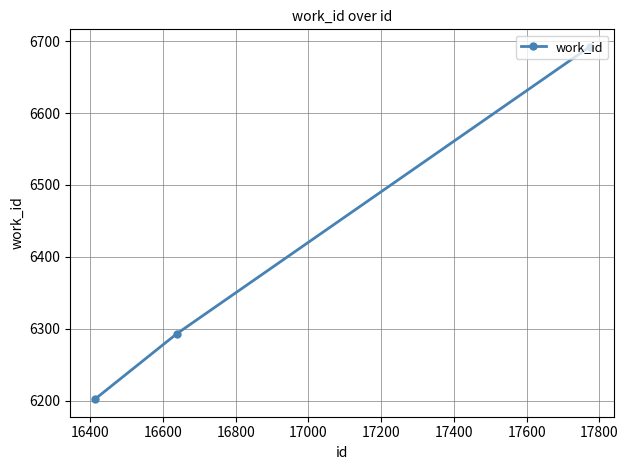

What is the sum of all values?

19187